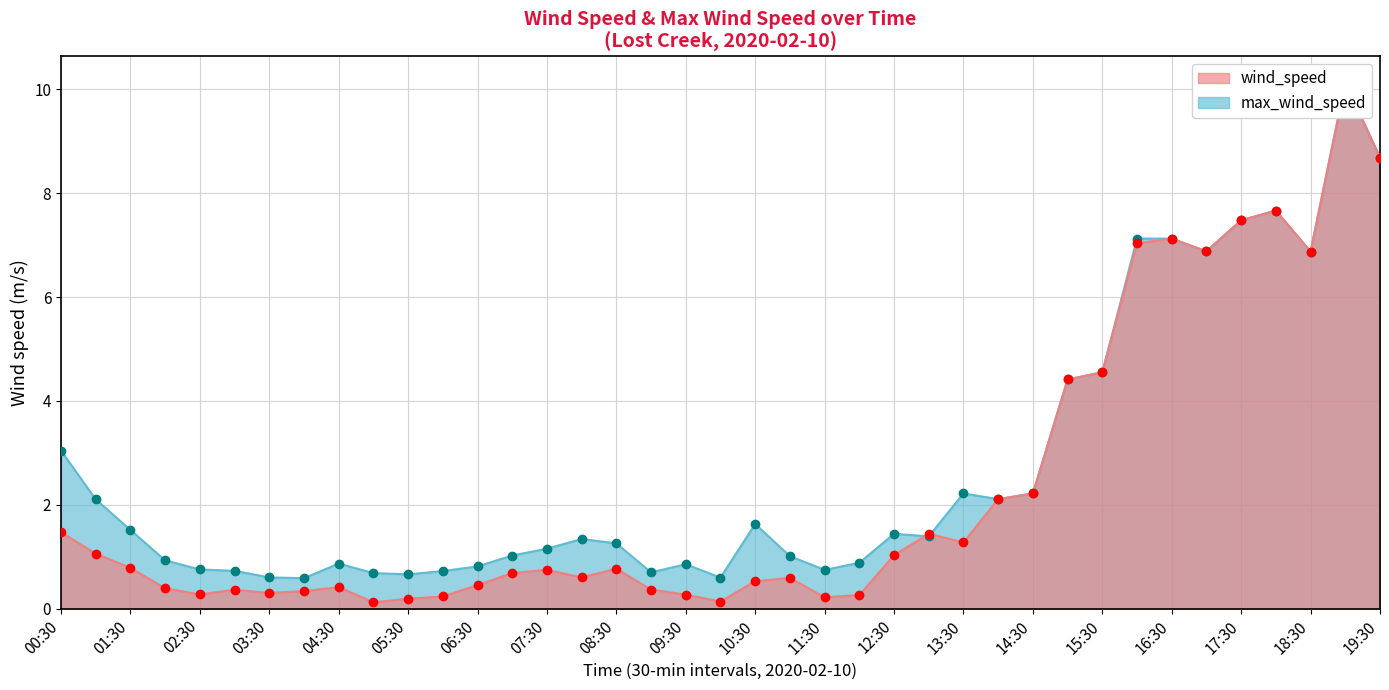

What is the value of the wind_speed point at the 27th from the left?

1.3